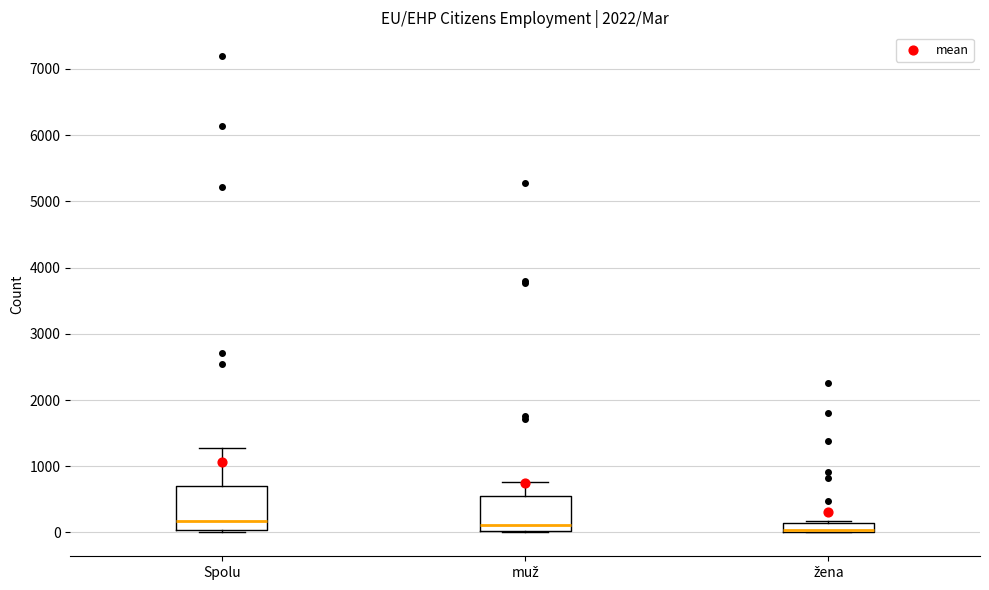

Where is the upper edge of the box for žena on the y-axis? The values are not printed on the chart, so give them approximately, as read against the axis.

100